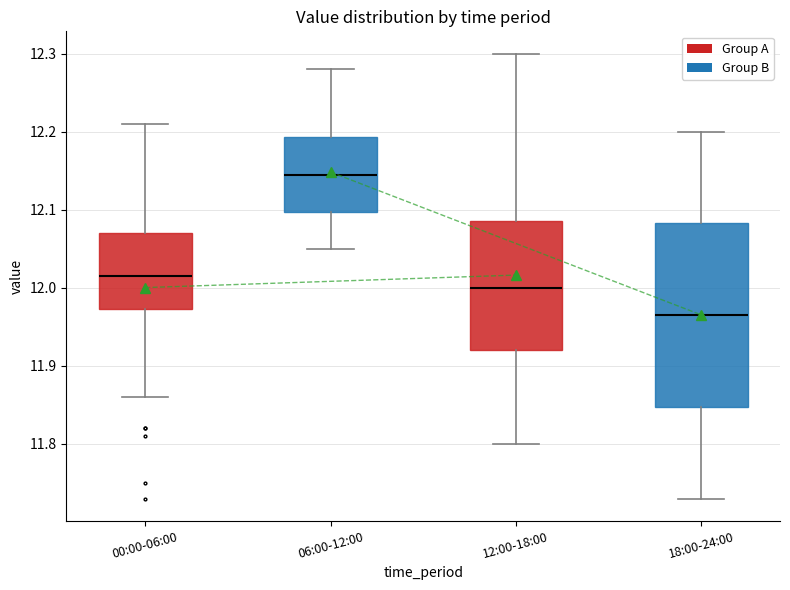

Comparing the boxes themselves (not the whiskers), which one is the tallest?

18:00-24:00